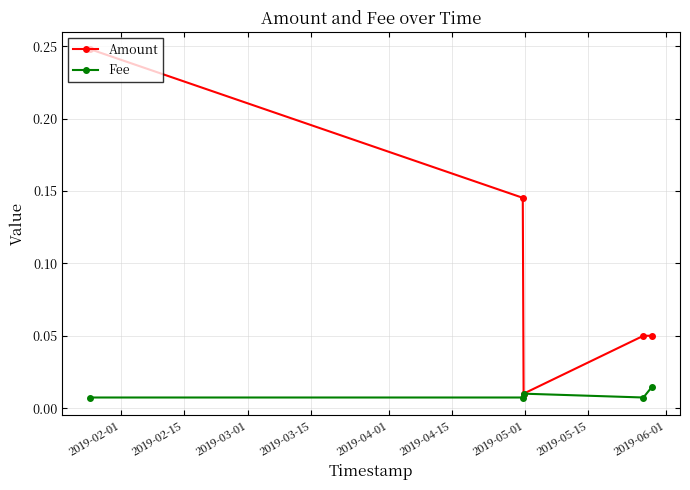

How many data points does each series have?

5